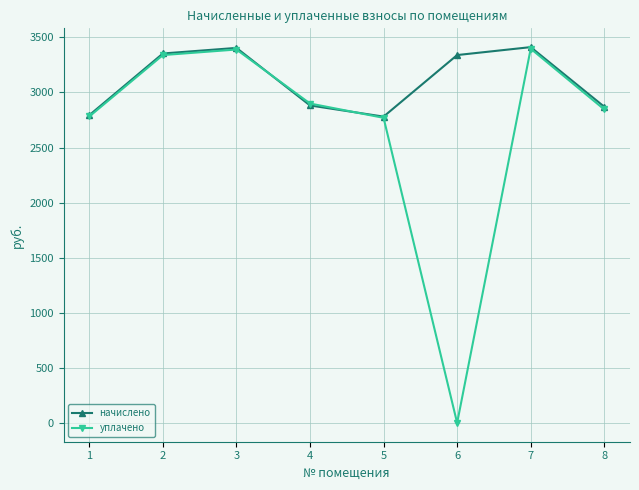

Rank the series by their average value, from lowest to highest.

уплачено, начислено